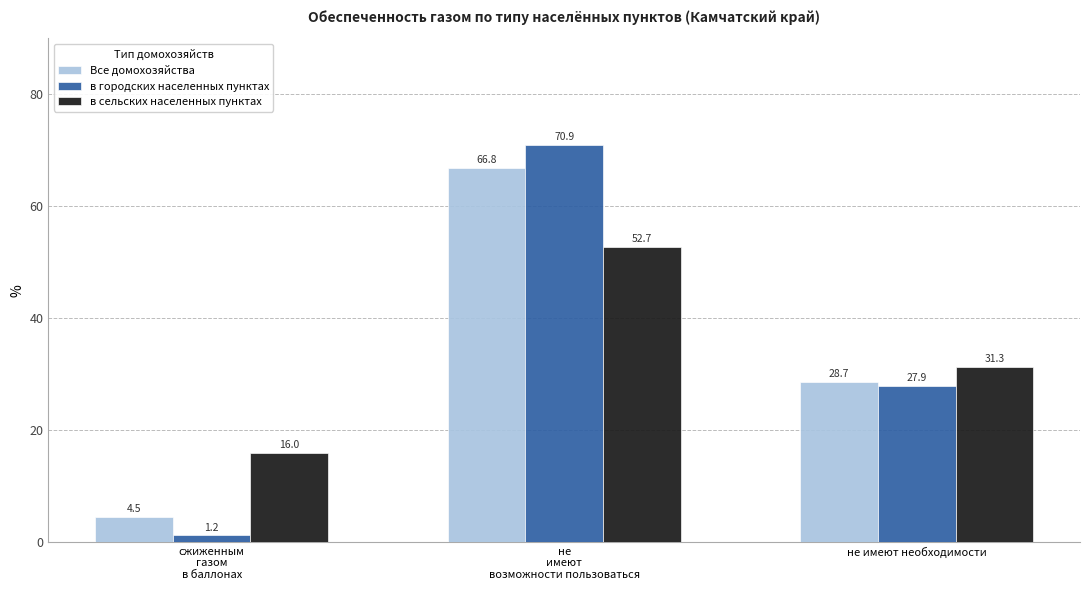

What is the difference between the в городских населенных пунктах values at не имеют необходимости and не
имеют
возможности пользоваться?

43.0